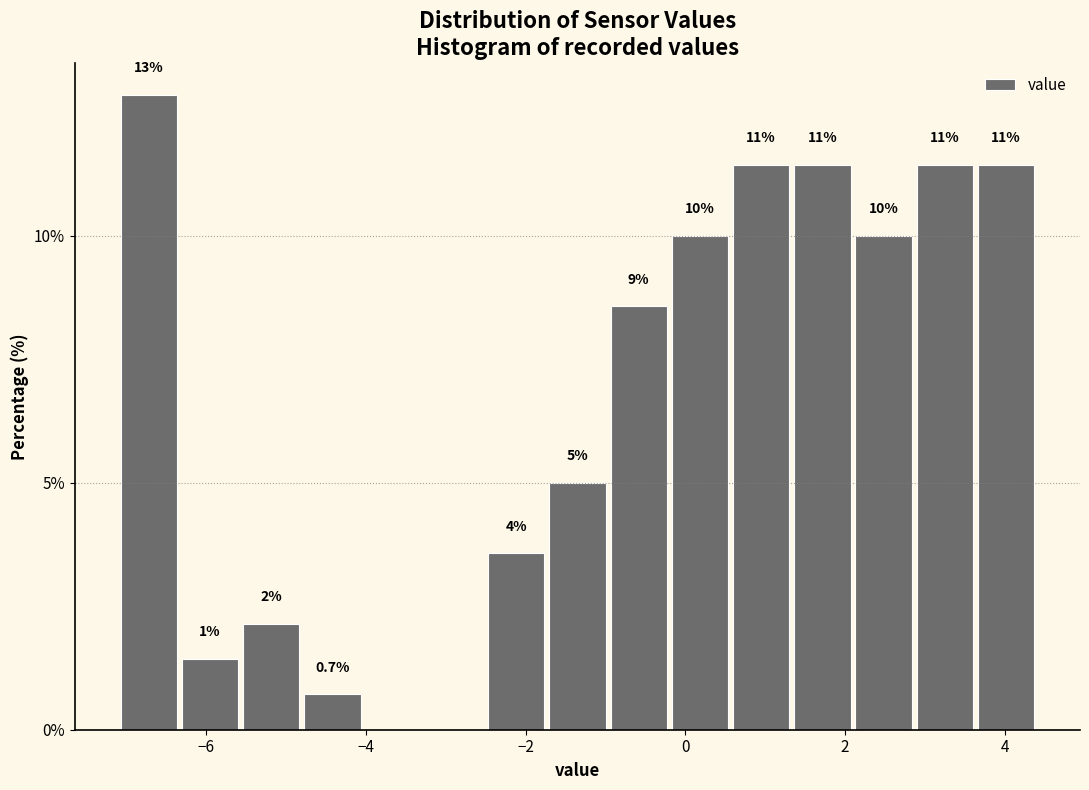

Read against the x-axis, roughly where is the centre of the tallest bar?

-6.8